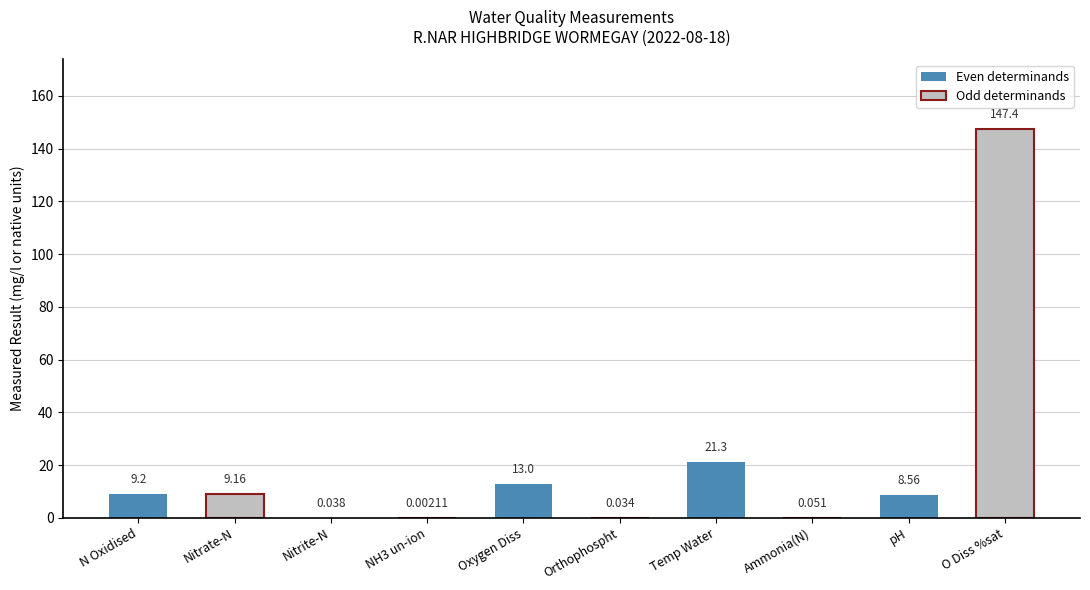

Between NH3 un-ion and Oxygen Diss, which is larger?

Oxygen Diss